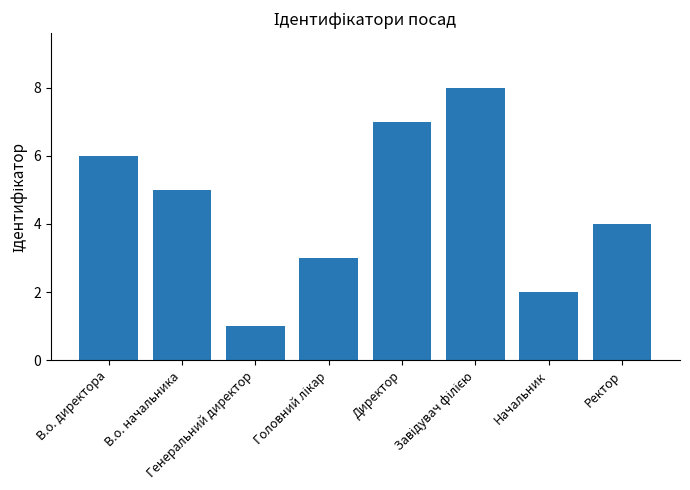

What is the difference between the maximum and minimum values?

7